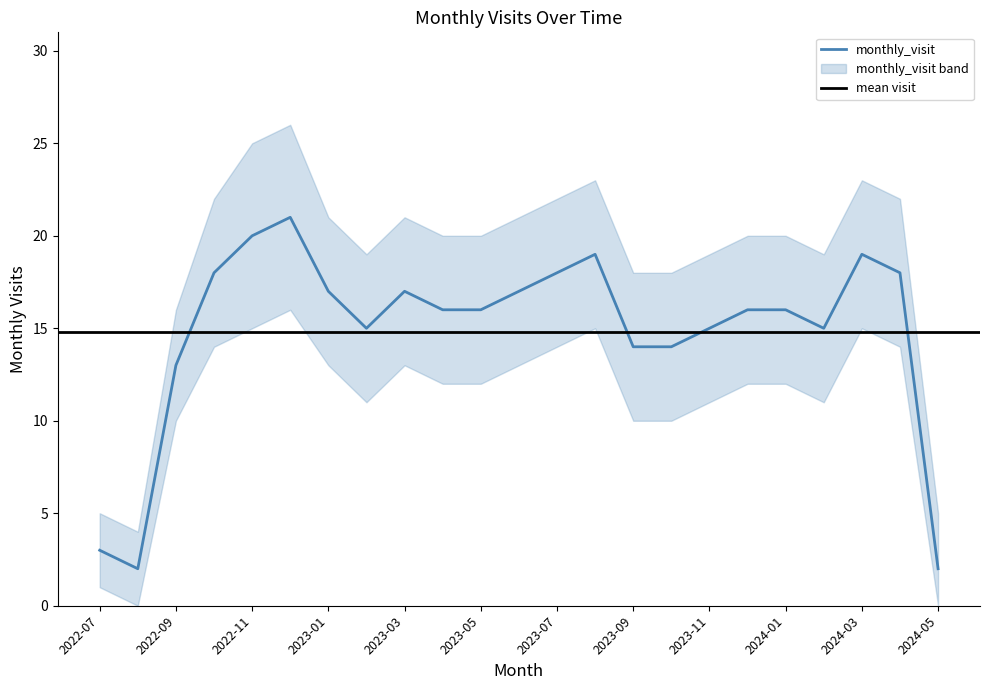

True or false: monthly_visit has a value of 15 at 2023-11.

True